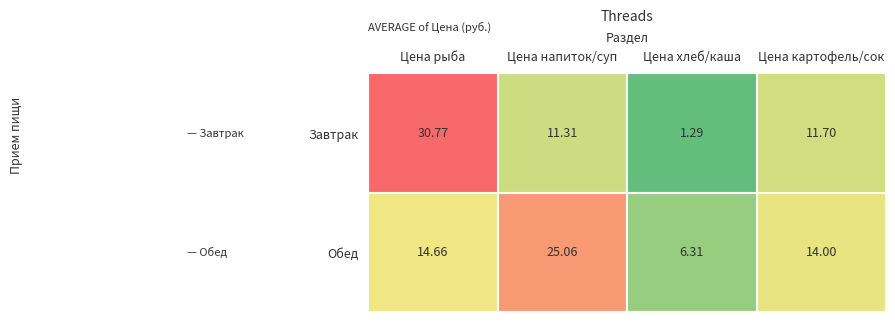

Which category has the highest value in the Обед series?

Цена напиток/суп